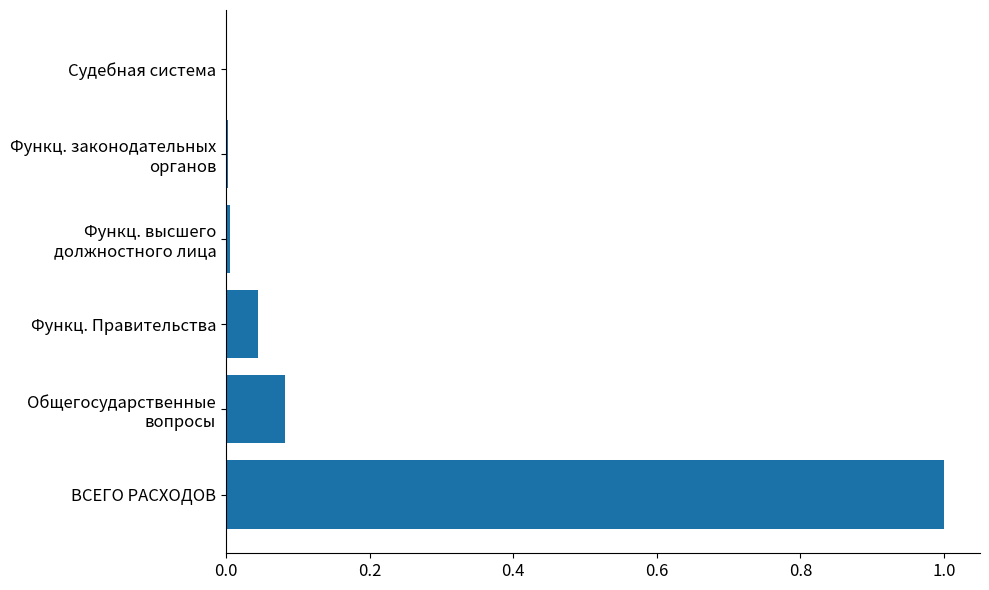

What is the greatest value displayed?

1.0